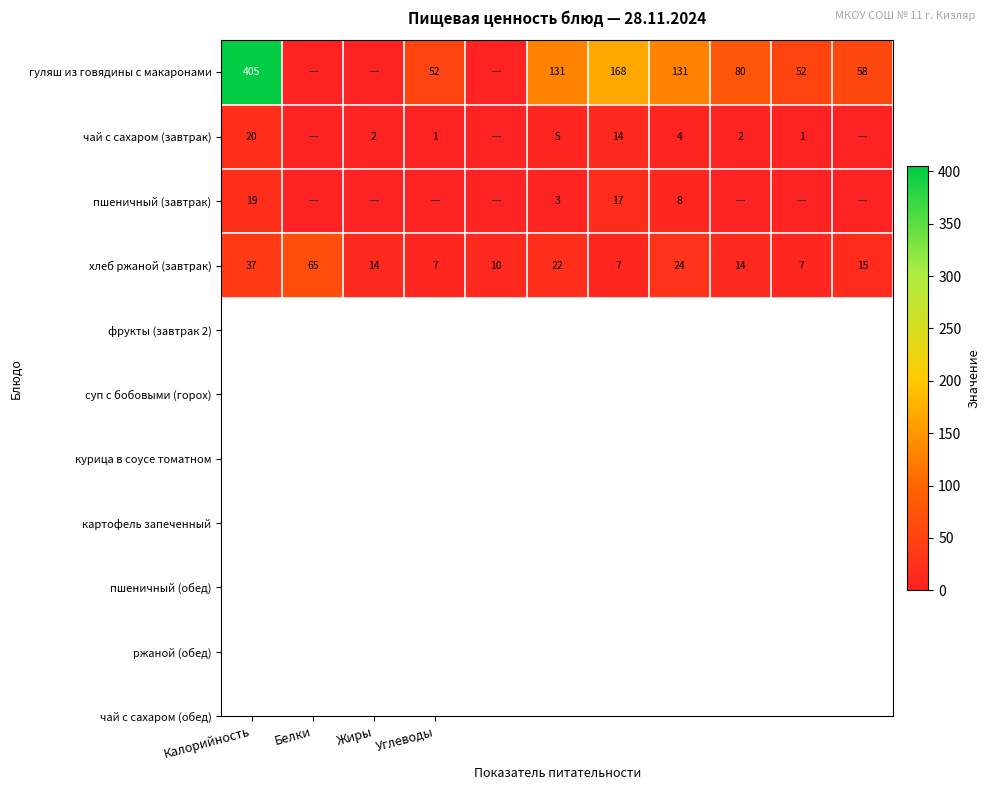

Where does the хлеб ржаной (завтрак) series first go above 14?

Калорийность